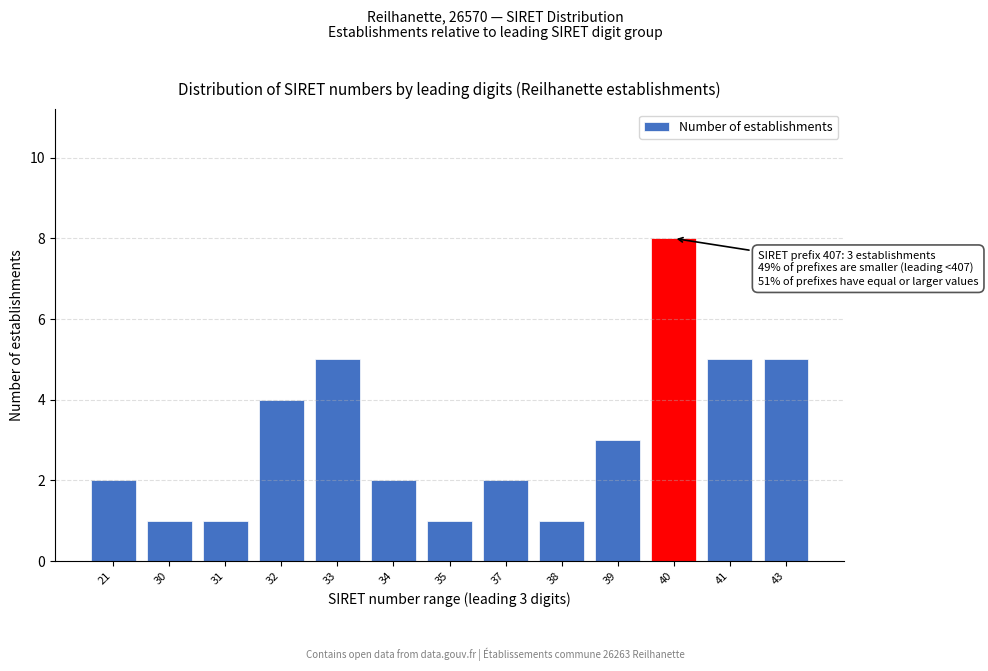

Reading left to right, what are all the values shown in this chart?

21=2	30=1	31=1	32=4	33=5	34=2	35=1	37=2	38=1	39=3	40=8	41=5	43=5